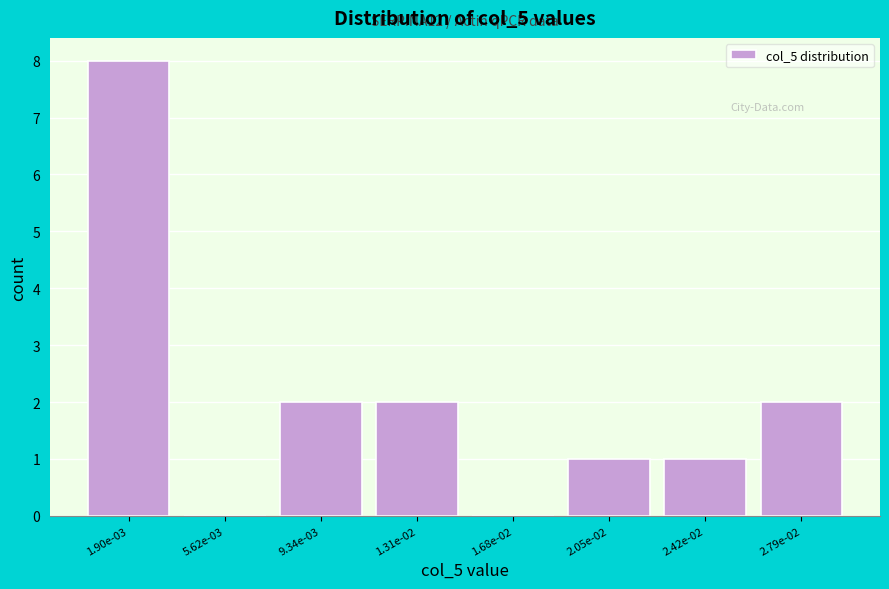

Reading left to right, what are all the values shown in this chart?

1.90e-03=8	5.62e-03=0	9.34e-03=2	1.31e-02=2	1.68e-02=0	2.05e-02=1	2.42e-02=1	2.79e-02=2